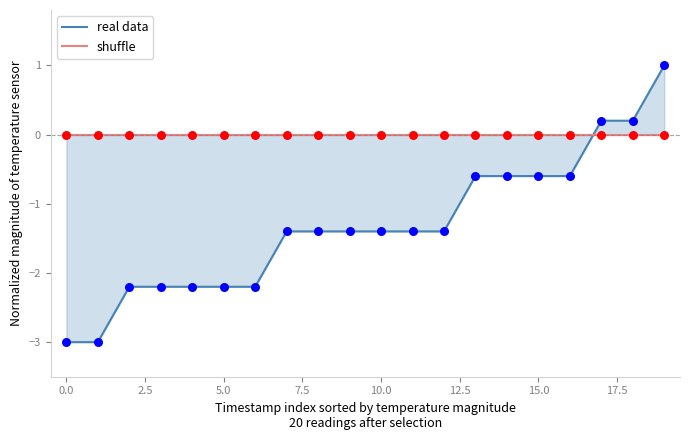

At how many categories does at least one series exceed 0?

3